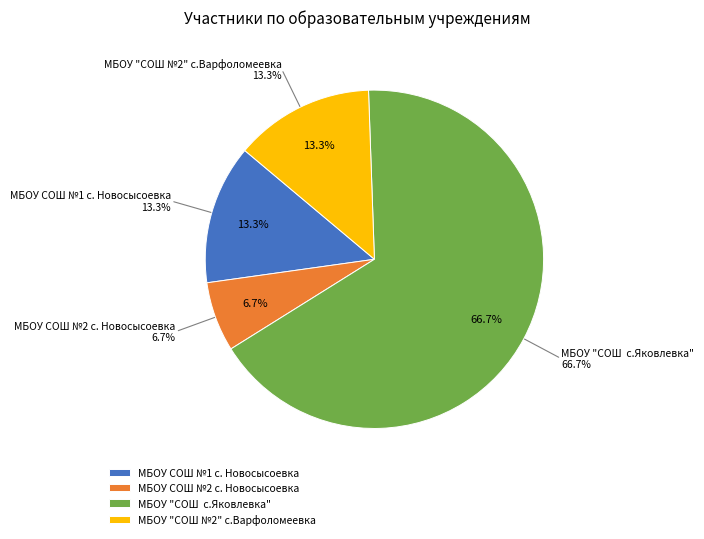

Rank the categories by value from lowest to highest.

МБОУ СОШ №2 с. Новосысоевка, МБОУ СОШ №1 с. Новосысоевка, МБОУ "СОШ №2" с.Варфоломеевка, МБОУ "СОШ  с.Яковлевка"